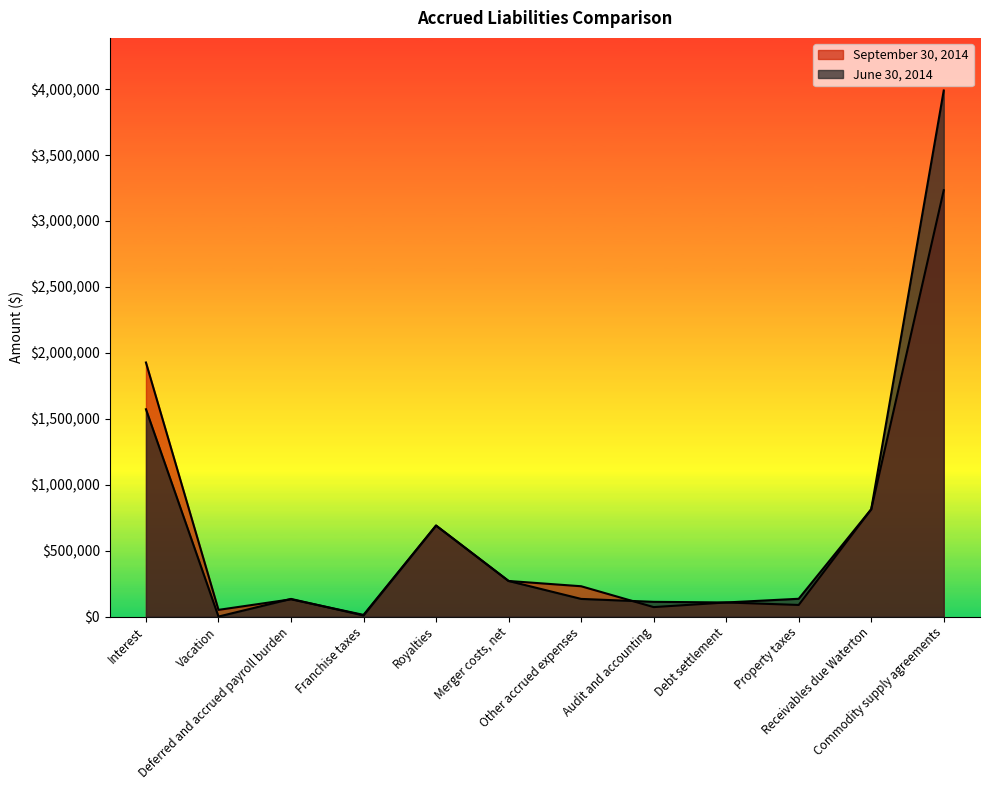

True or false: June 30, 2014 has more than 2 interior local peaks.

False